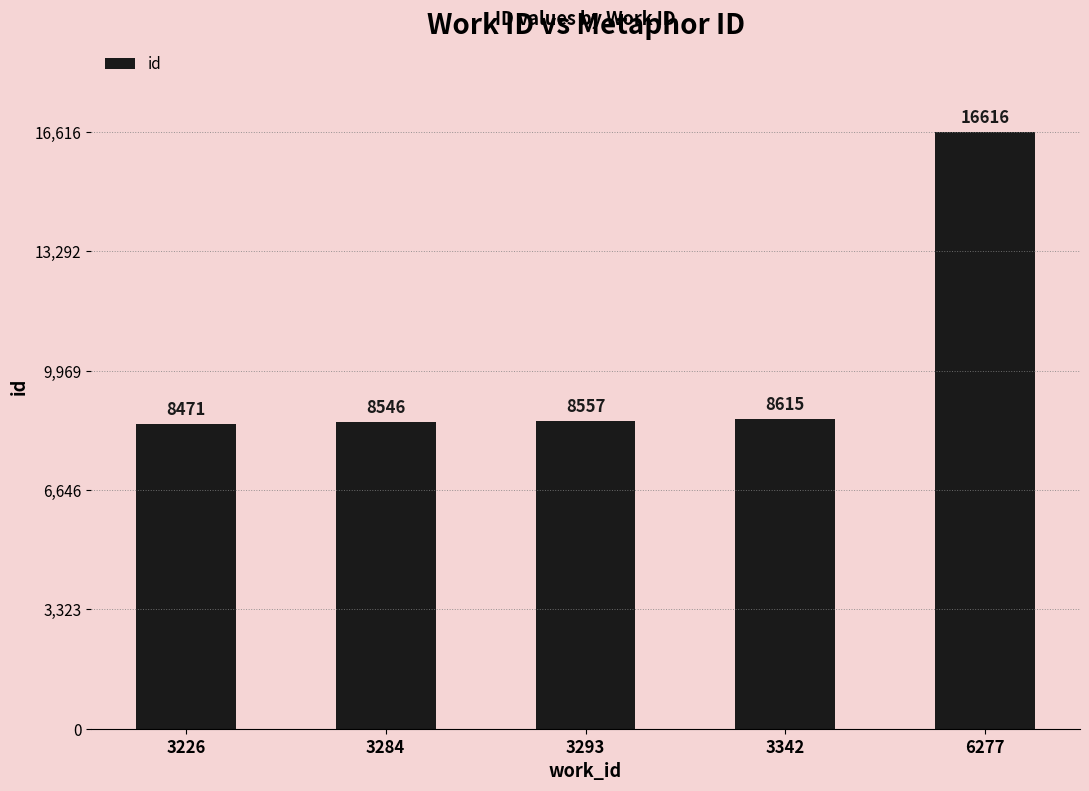

List the labels in order of value, smallest first.

3226, 3284, 3293, 3342, 6277